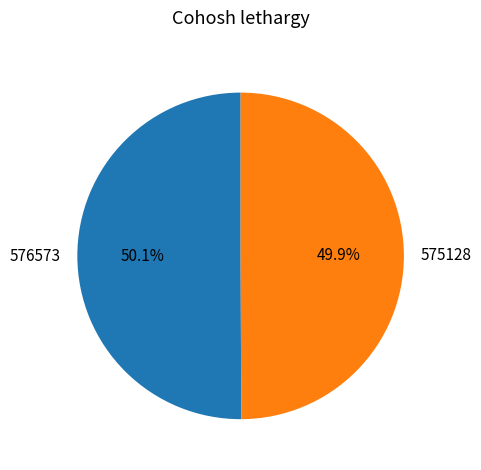

What is the total percentage of 576573 and 575128?

100.0%